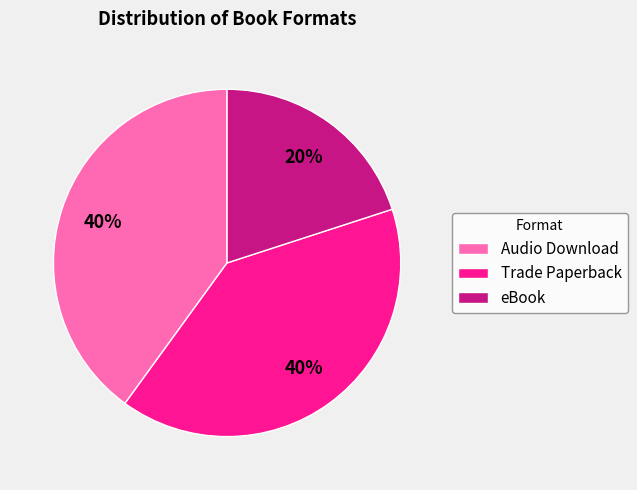

To the nearest percent, what percentage of the pie is Trade Paperback?

40%